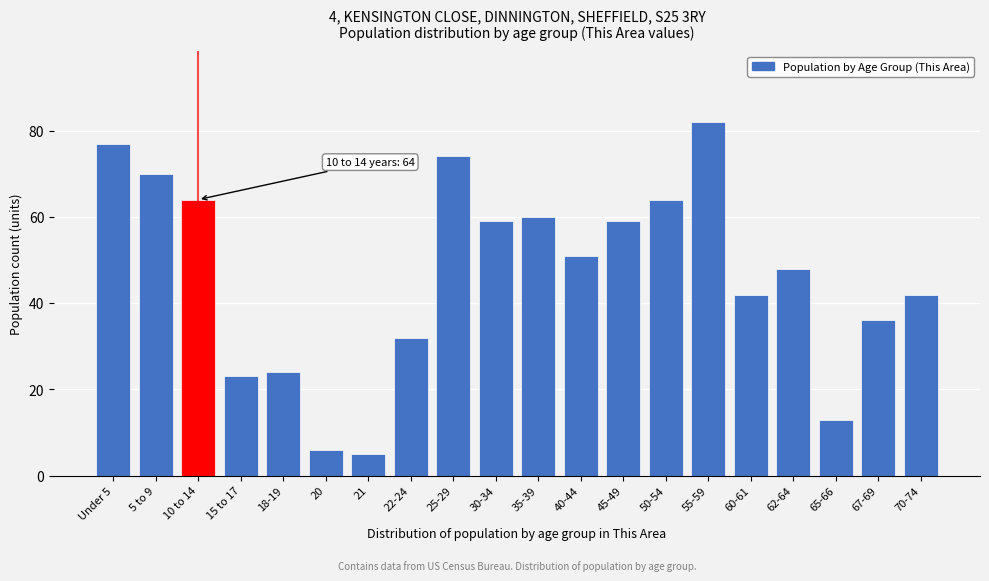

Reading right to left, list all the values displayed in this chart.

42	36	13	48	42	82	64	59	51	60	59	74	32	5	6	24	23	64	70	77